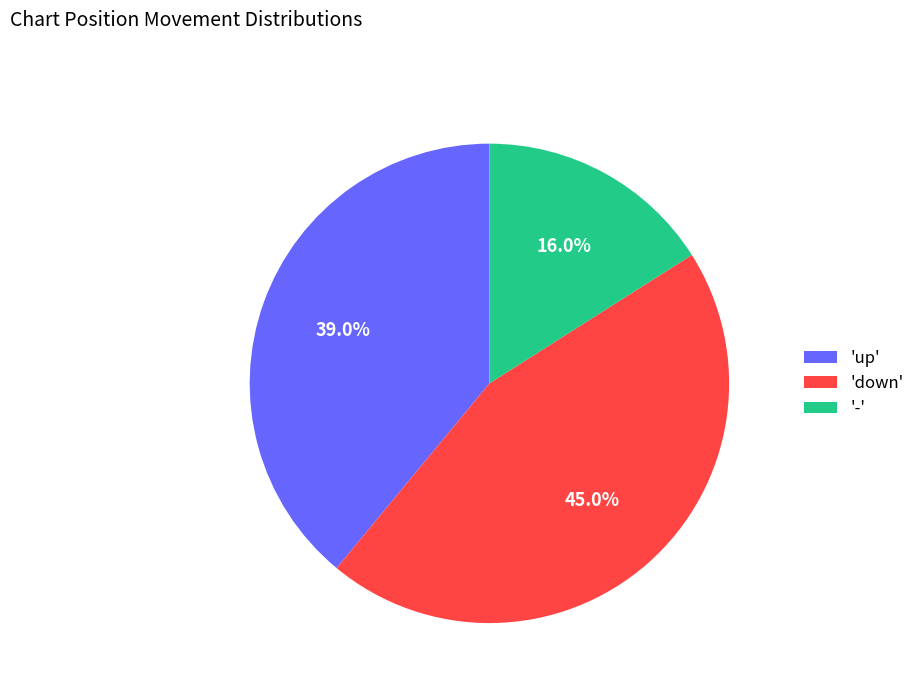

Count the number of slices in the pie.

3